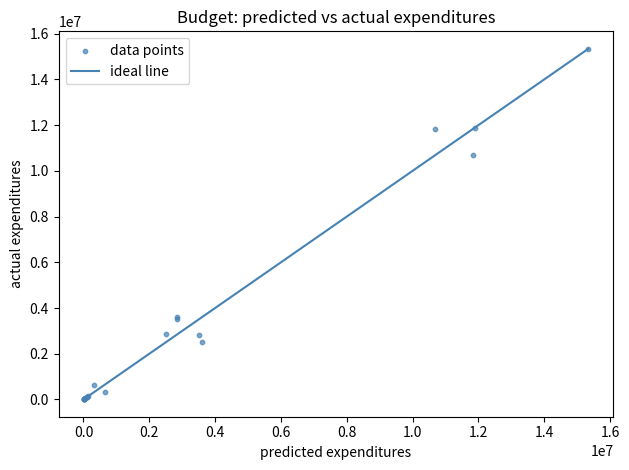

What Y value in the scatter plot is closest to 7676408?

10696334.7